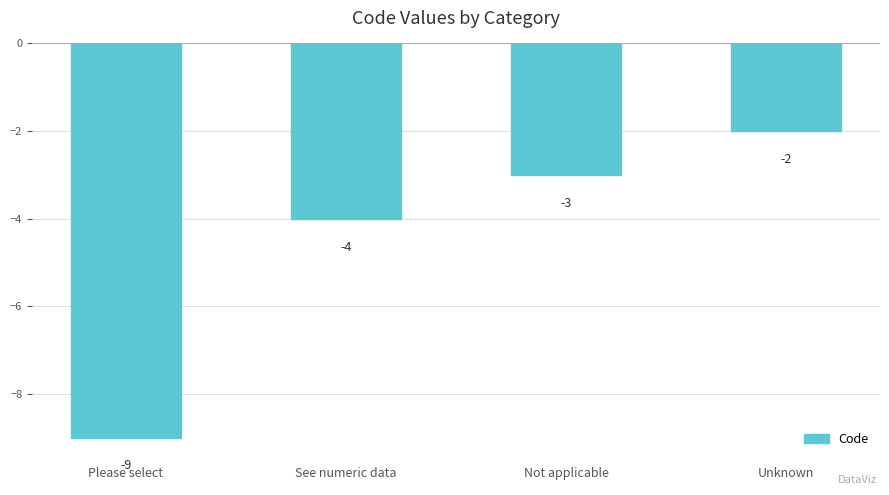

The chart shows a value of -3 at Unknown. True or false?

False